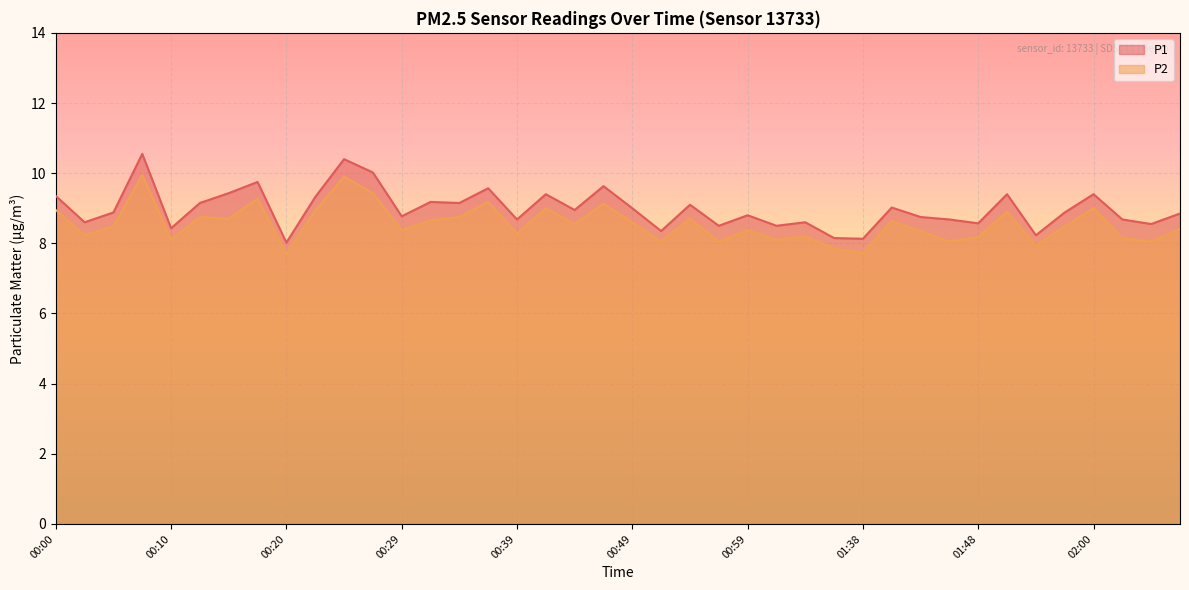

How many interior local peaks does the P1 series have?

13